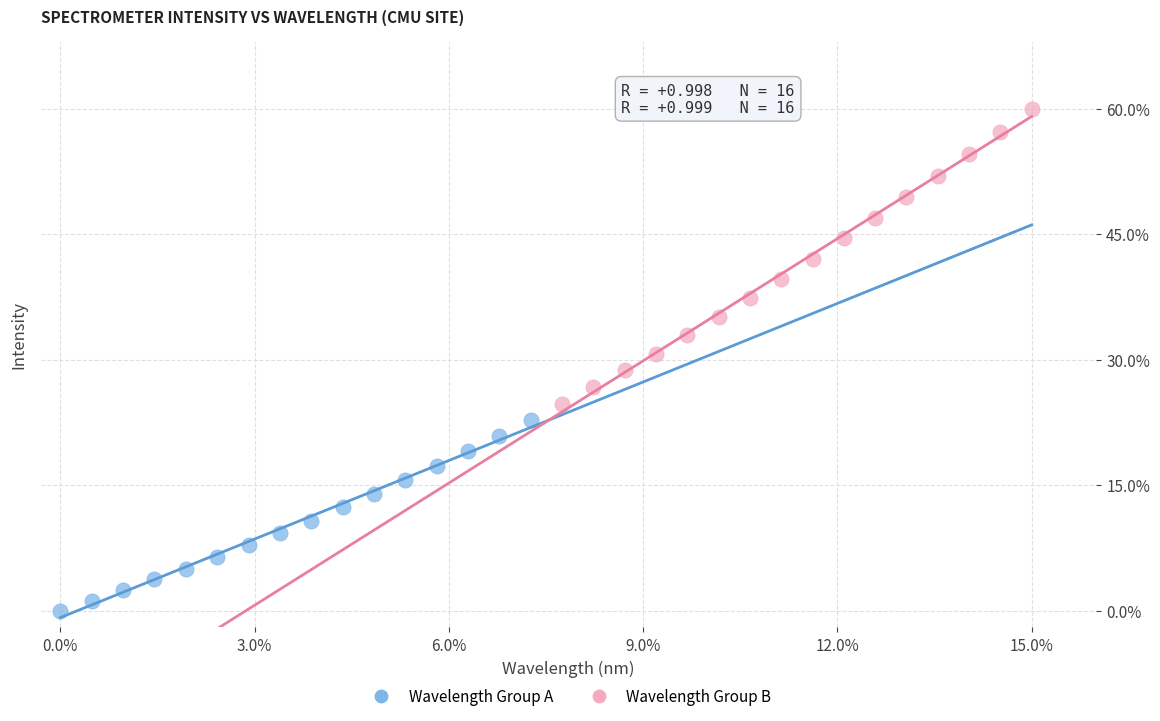

What are all the series names shown in the legend?

Wavelength Group A, Wavelength Group B